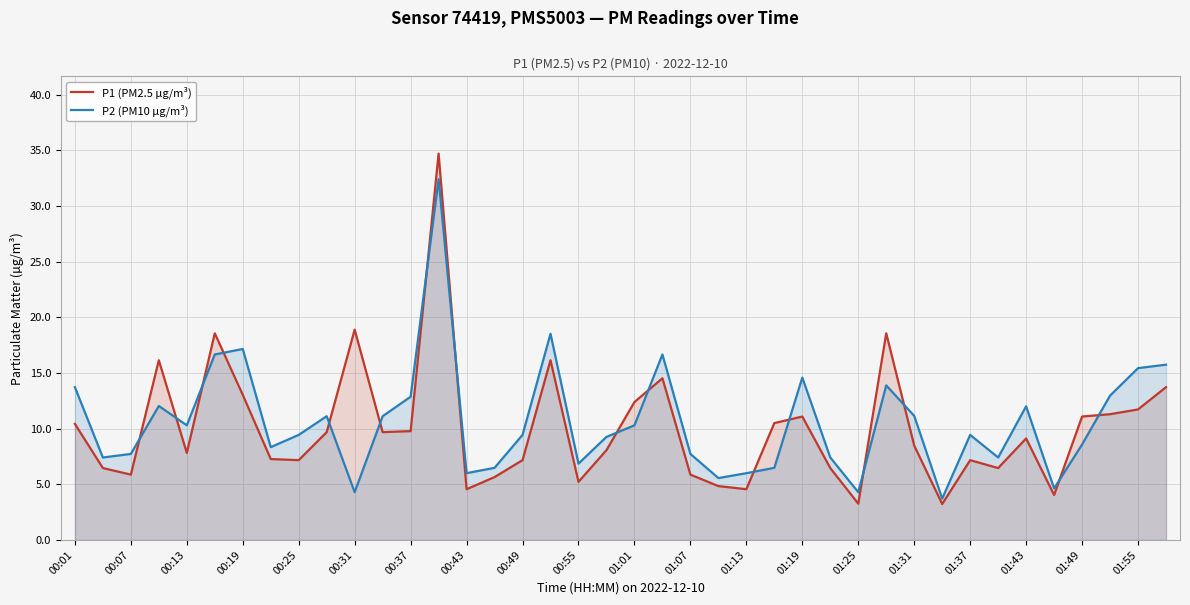

What is the spread (max minus min) of values at 01:13?

1.4